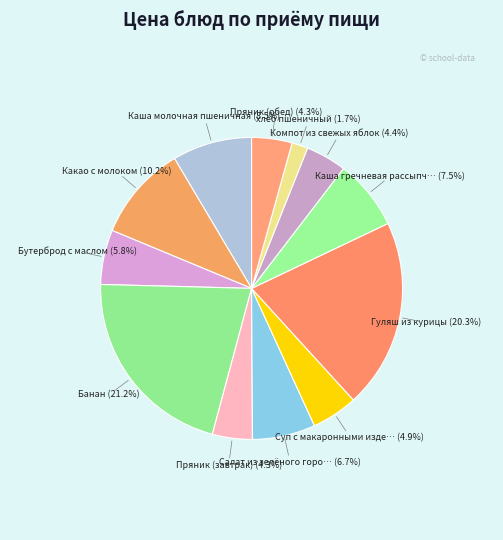

Count the number of slices in the pie.

12